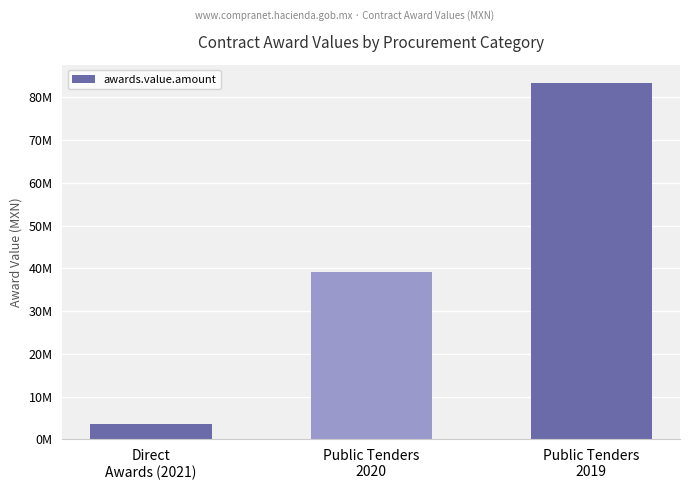

Does the chart contain any negative values?

No